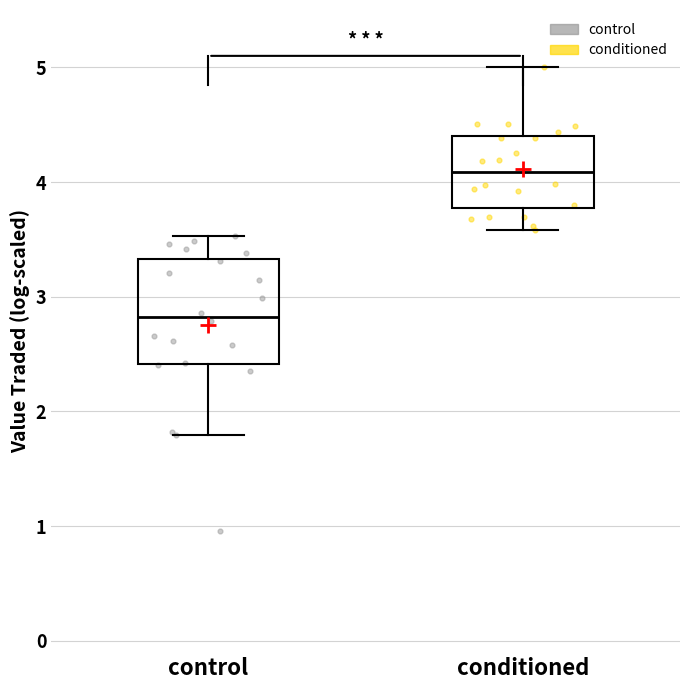

Which box's median line is the lowest?

control